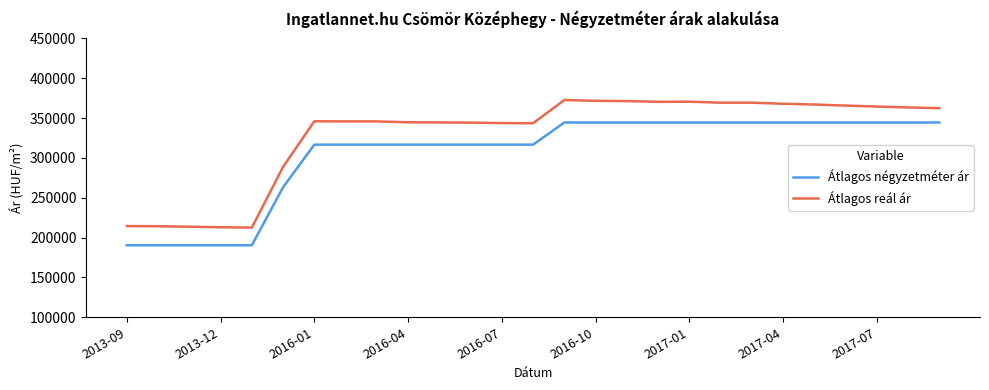

True or false: Átlagos reál ár and Átlagos négyzetméter ár intersect in this chart.

False